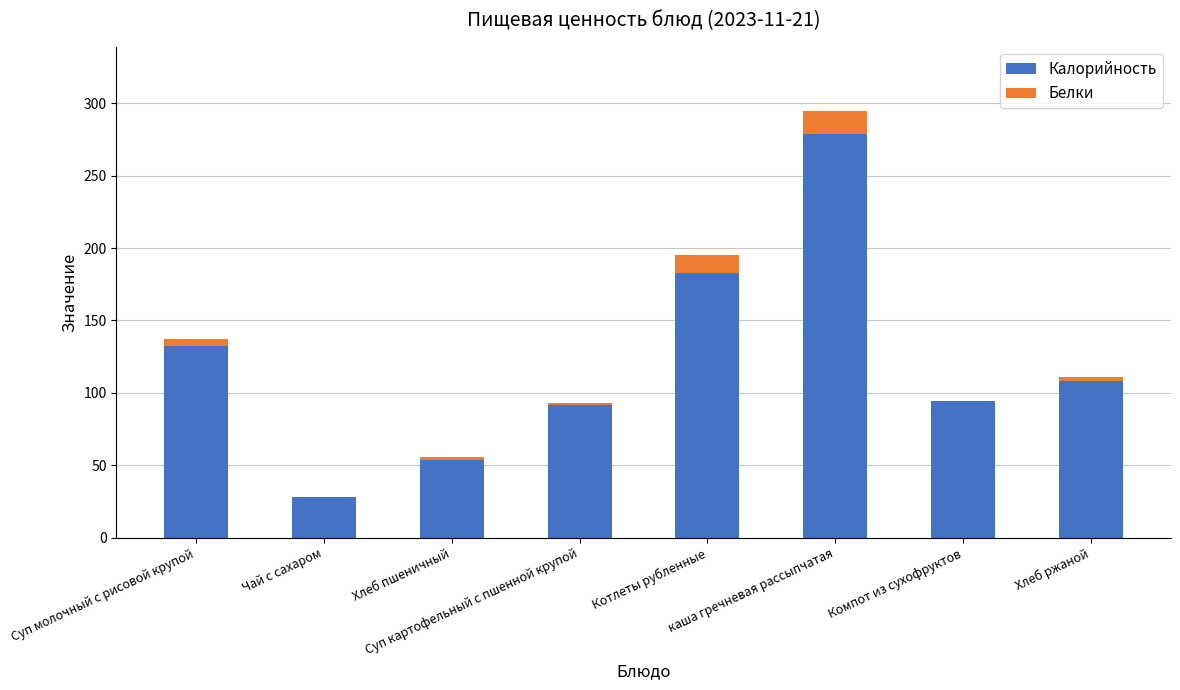

What is the maximum value for Калорийность?

279.0